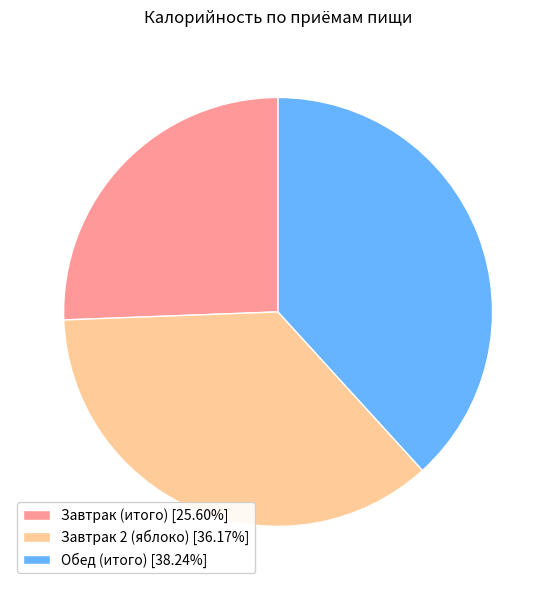

Approximately how many times larger is the value at Завтрак (итого) [25.60%] compared to Обед (итого) [38.24%]?

0.7